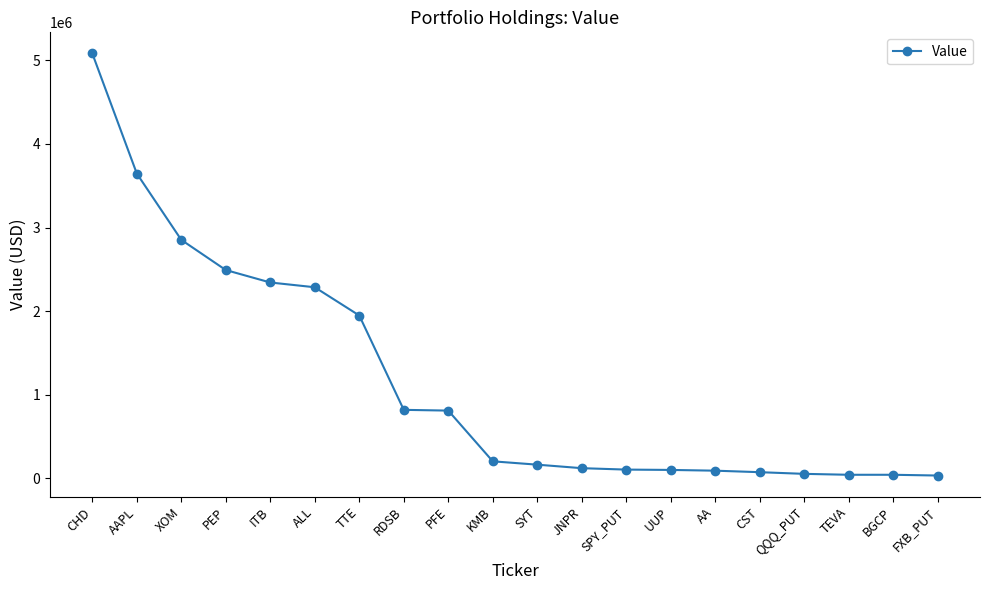

What is the sum of the values at JNPR and ALL?

2405000